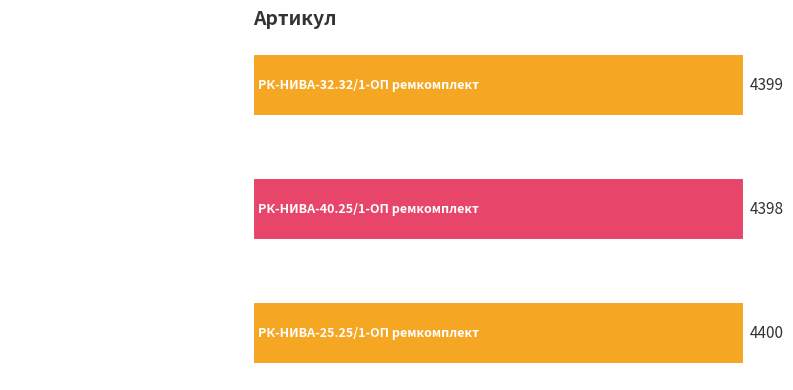

The value at РК-НИВА-32.32/1-ОП ремкомплект is 4399. True or false?

True